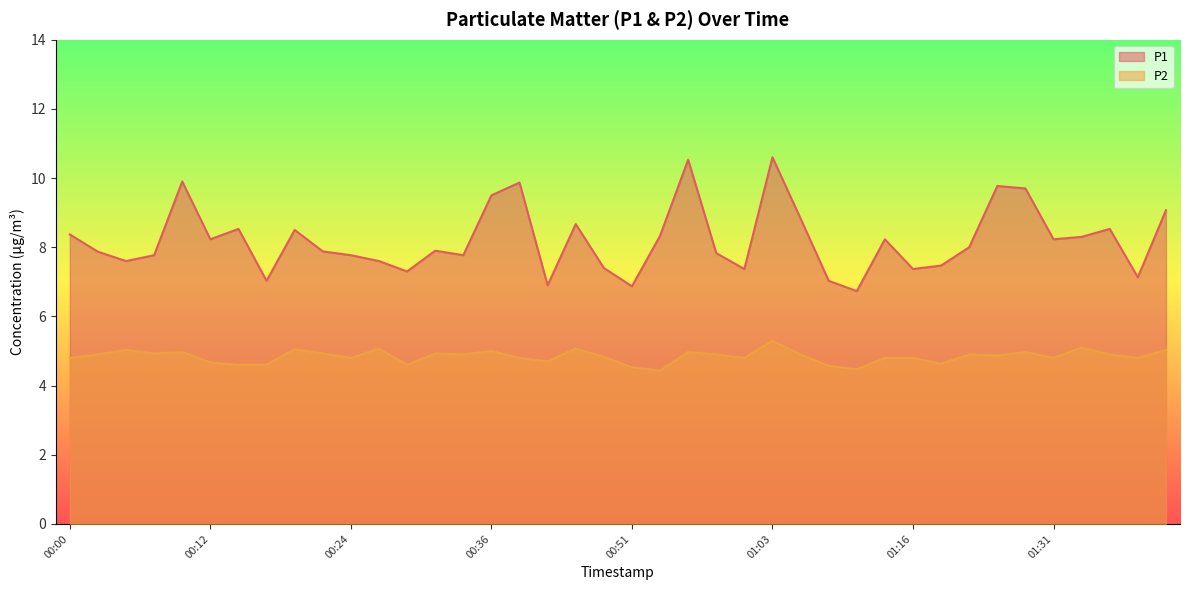

At which label is P2 closest to 4?

00:54